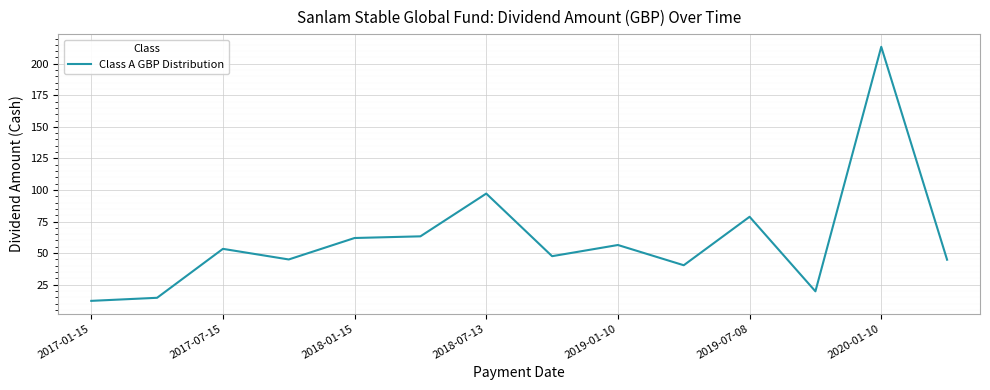

What is the difference between the maximum and minimum values?

201.3